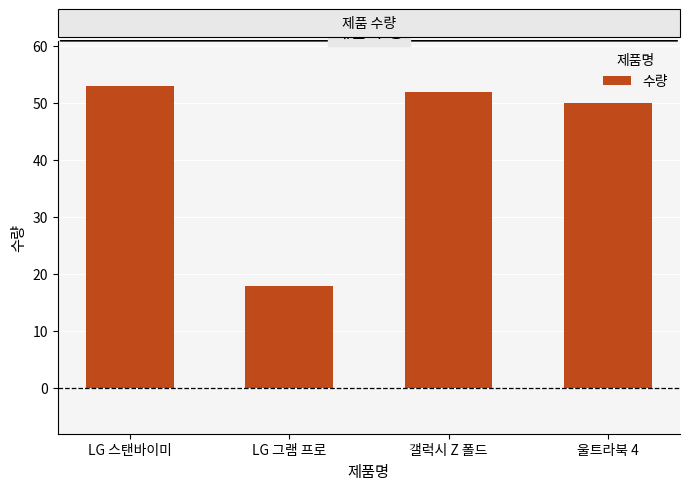

List the labels in order of value, largest first.

LG 스탠바이미, 갤럭시 Z 폴드, 울트라북 4, LG 그램 프로